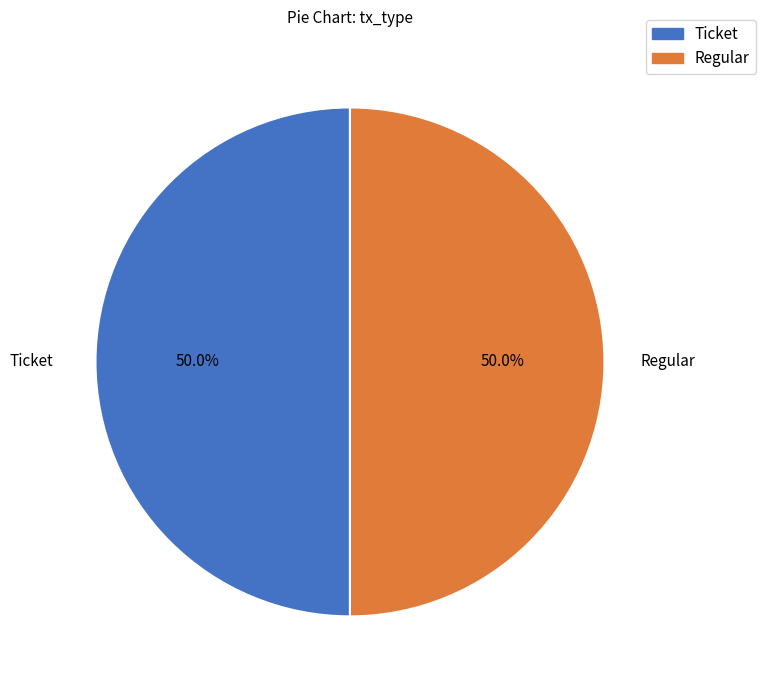

Approximately how many times larger is the value at Regular compared to Ticket?

1.0